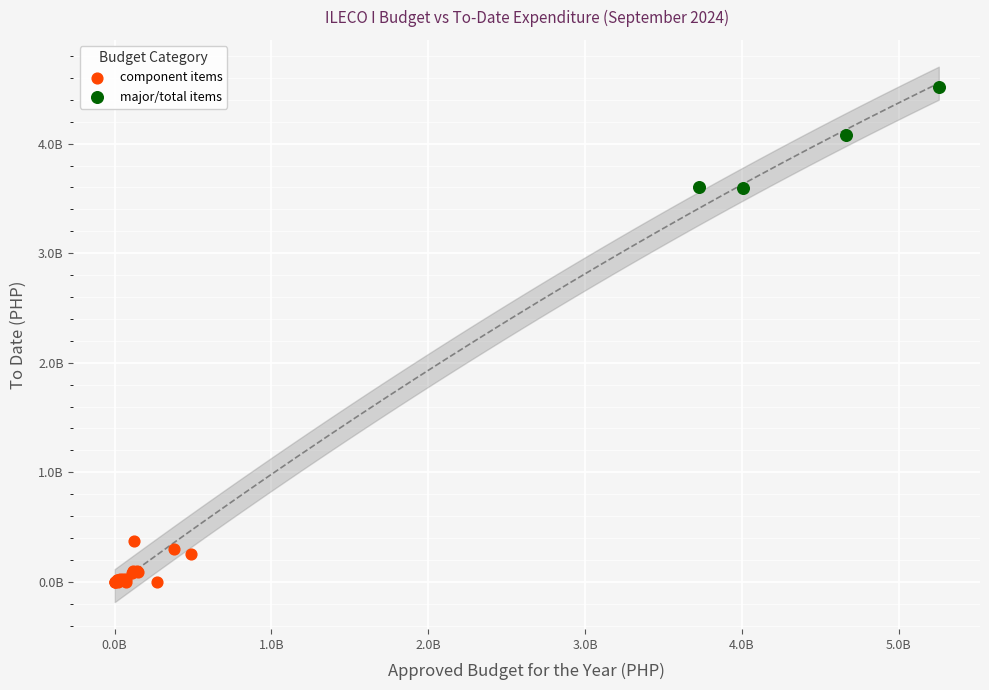

Which series reaches the maximum Y coordinate?

major/total items